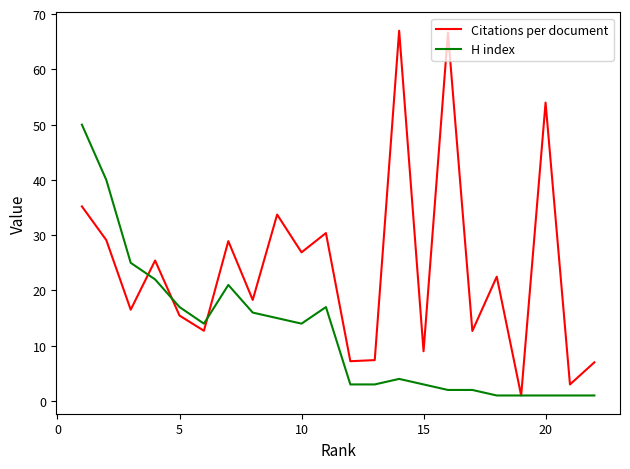

What is the greatest value displayed?

67.0